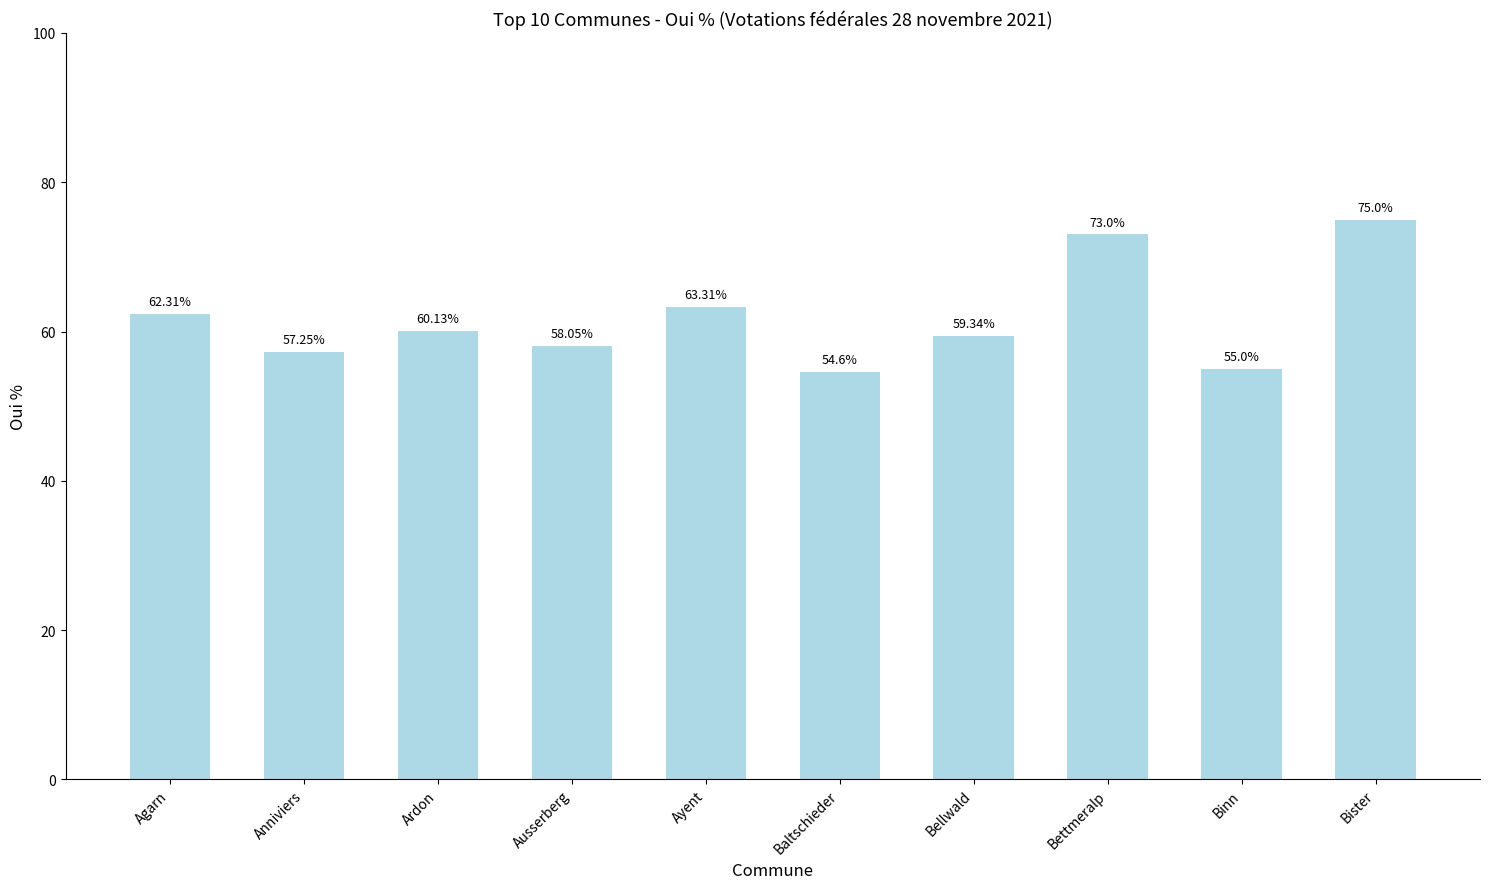

Which has a higher value, Anniviers or Baltschieder?

Anniviers